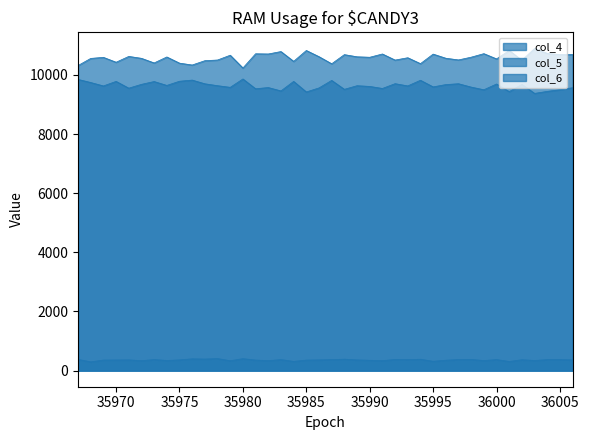

Is it true that col_6 equals 368 at 36002?

True